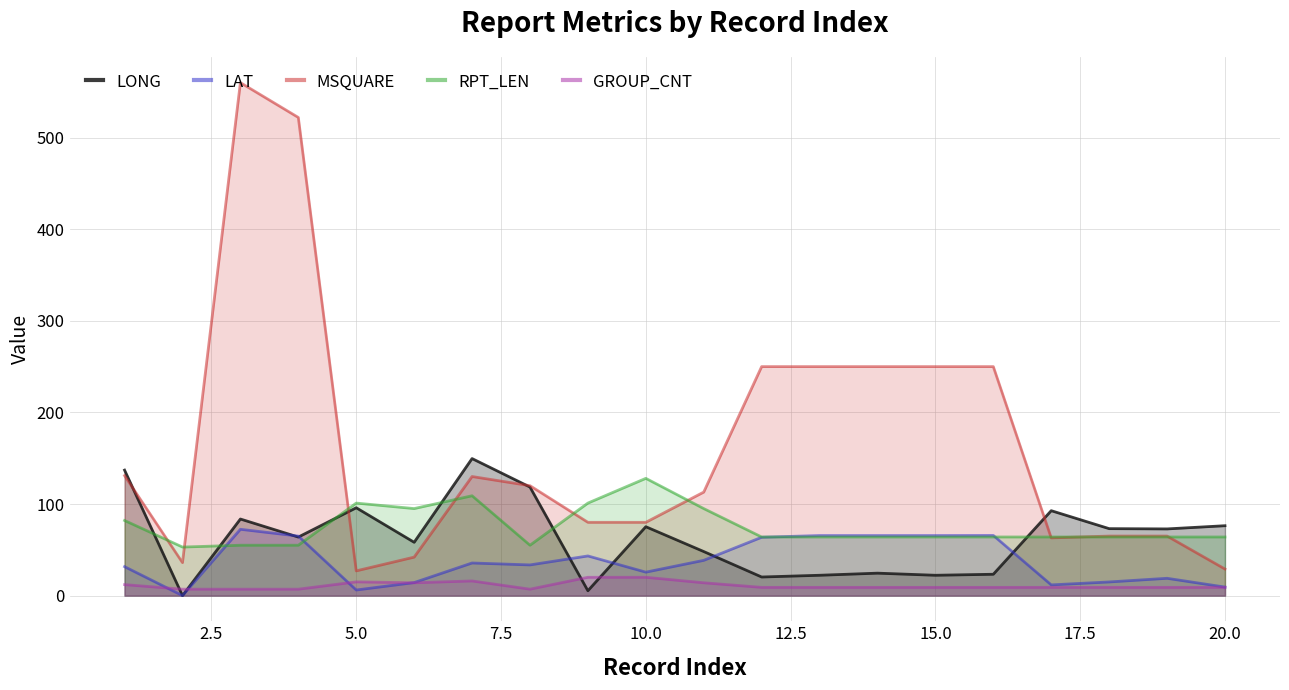

Reading left to right, what are all the values shown in this chart?

LONG: 137.0	0.0	83.6	63.9	95.9	58.2	149.6	118.5	5.3	75.2	48.1	20.3	22.2	24.5	22.2	23.3	92.7	73.1	72.8	76.3
LAT: 31.6	0.0	72.4	65.0	6.1	14.2	35.6	33.5	43.3	25.6	38.5	63.7	65.6	65.6	65.6	65.7	11.7	14.9	18.9	9.3
MSQUARE: 131.0	36.0	560.0	522.0	27.0	42.0	130.0	120.0	80.0	80.0	113.0	250.0	250.0	250.0	250.0	250.0	63.0	65.0	65.0	29.0
RPT_LEN: 82.0	53.0	55.0	55.0	101.0	95.0	109.0	55.0	101.0	128.0	95.0	64.0	64.0	64.0	64.0	64.0	64.0	64.0	64.0	64.0
GROUP_CNT: 12.0	7.0	7.0	7.0	15.0	14.0	16.0	7.0	20.0	20.0	14.0	9.0	9.0	9.0	9.0	9.0	9.0	9.0	9.0	9.0